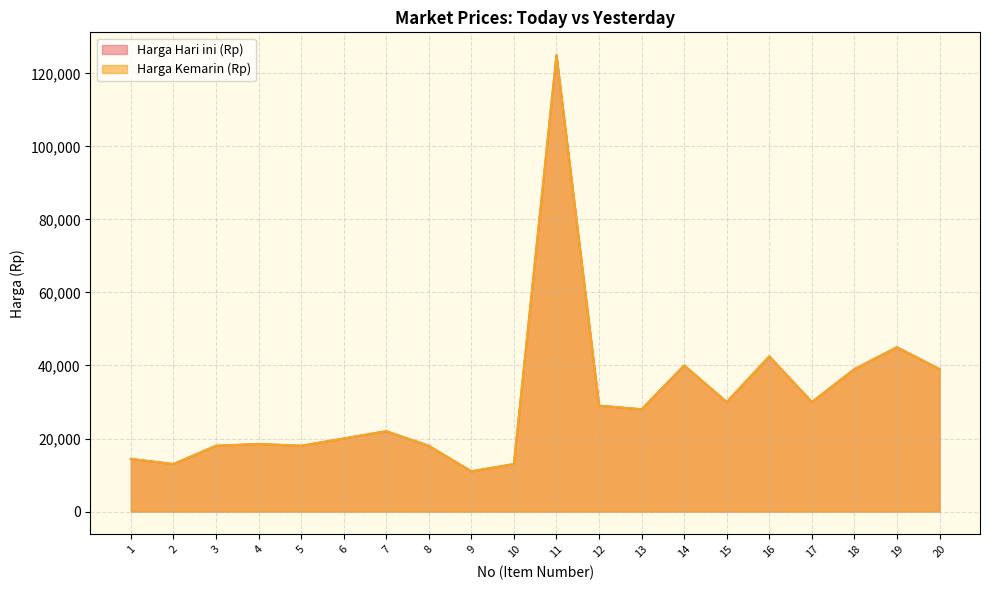

At which category does Harga Kemarin (Rp) reach its first local valley?

2